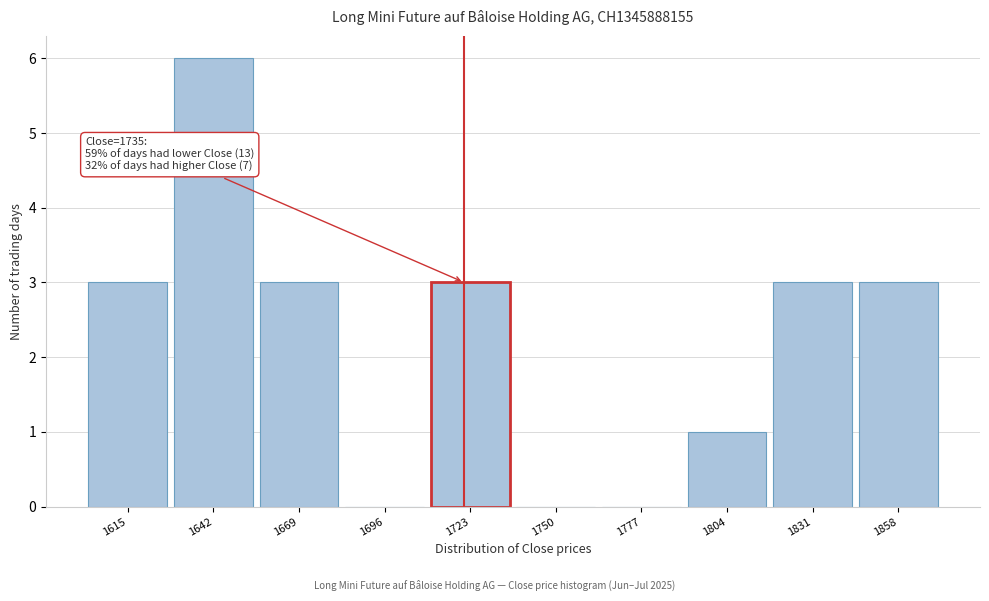

Reading left to right, extract all data points from this chart.

1615=3	1642=6	1669=3	1696=0	1723=3	1750=0	1777=0	1804=1	1831=3	1858=3